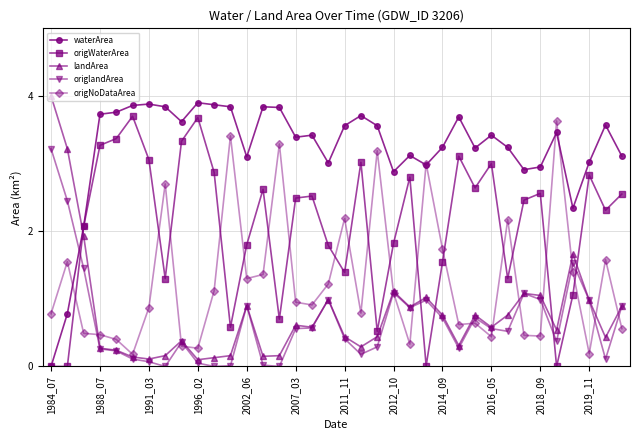

True or false: waterArea has more than 2 interior local peaks.

True